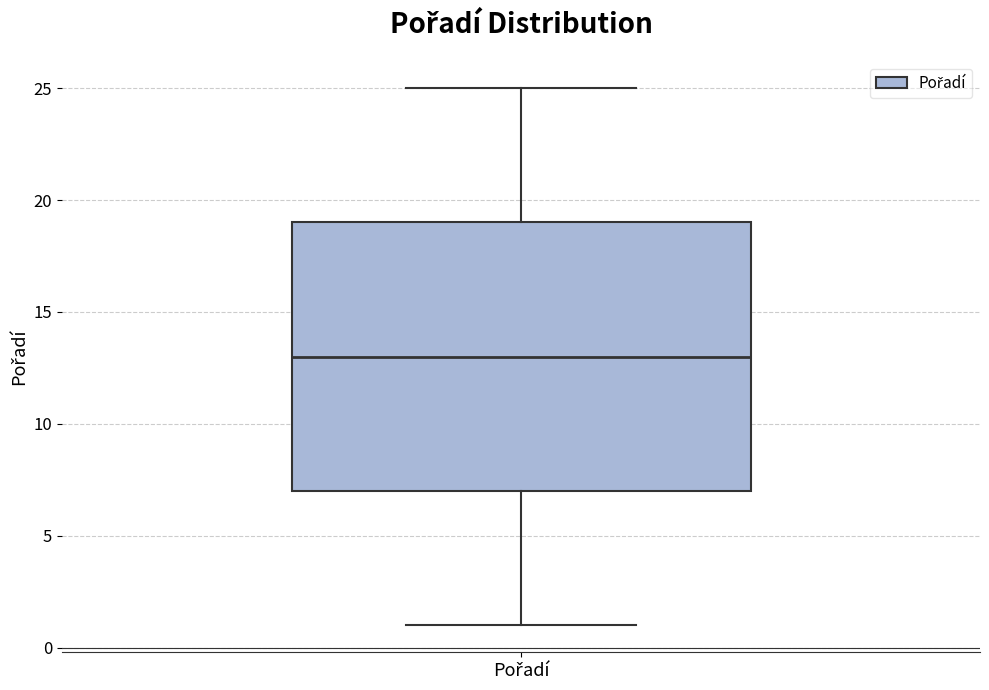

Where is the lower edge of the box for Pořadí on the y-axis? The values are not printed on the chart, so give them approximately, as read against the axis.

7